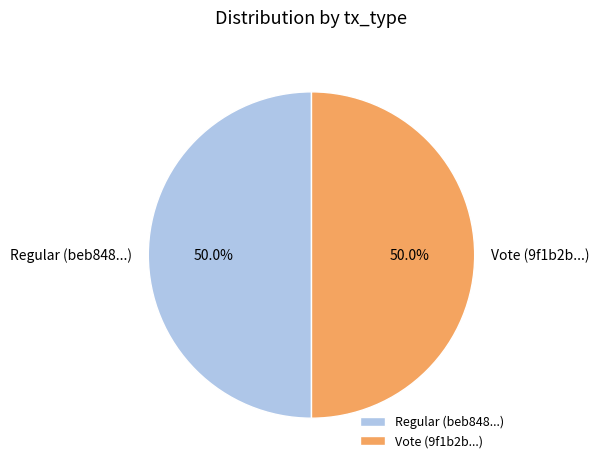

To the nearest percent, what is the average slice percentage?

50%